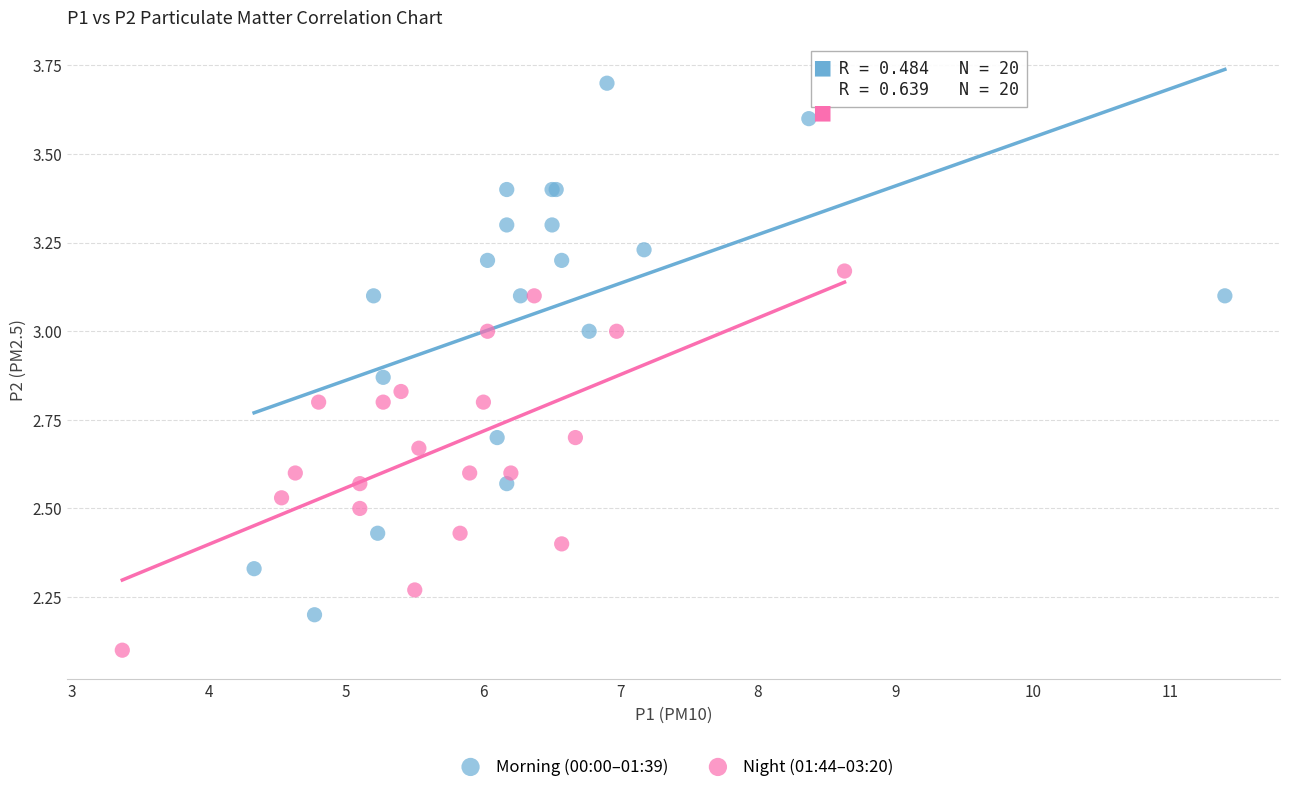

Which series reaches the maximum Y coordinate?

Morning (00:00–01:39)